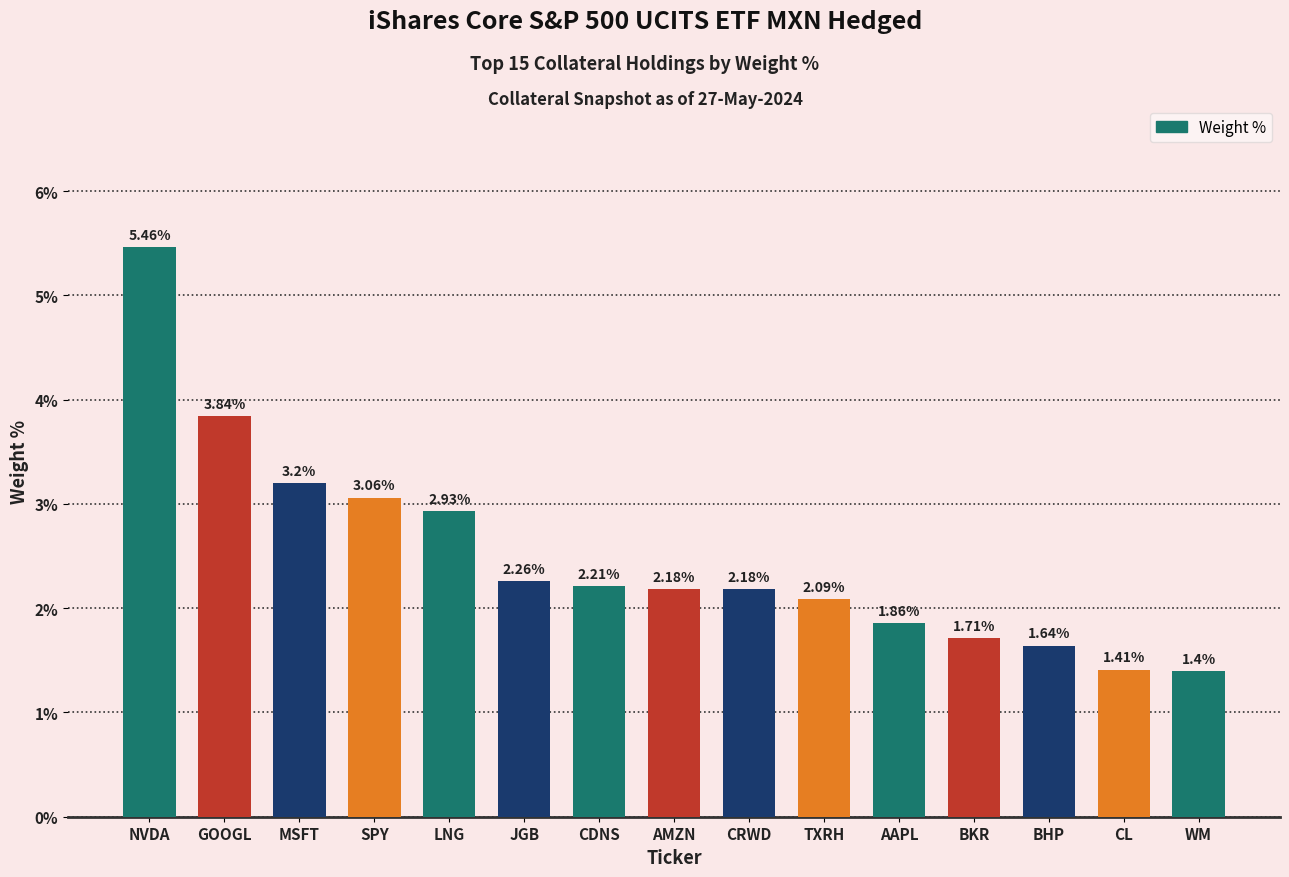

Which label corresponds to the largest value in the chart?

NVDA